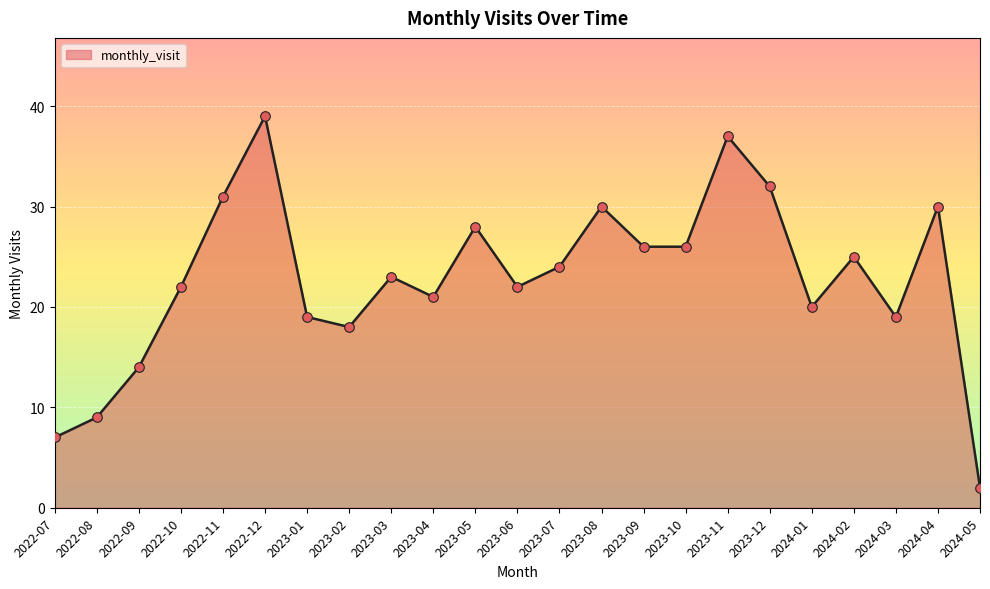

What is the change in value from 2022-07 to 2024-05?

-5